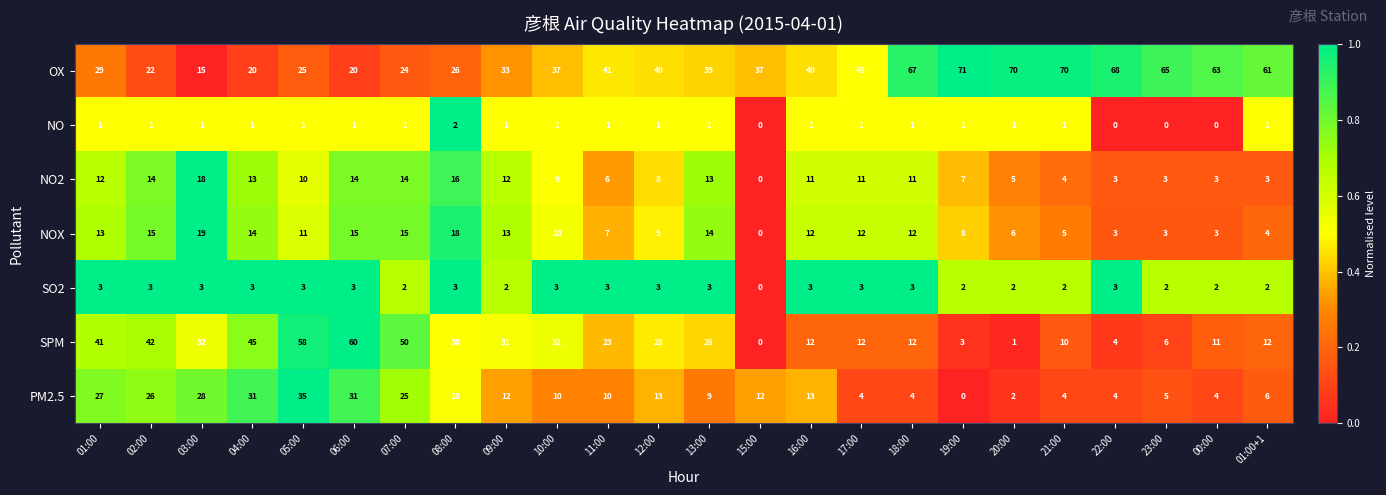

Rank the series by their maximum value, from lowest to highest.

NO, SO2, NO2, NOX, PM2.5, SPM, OX